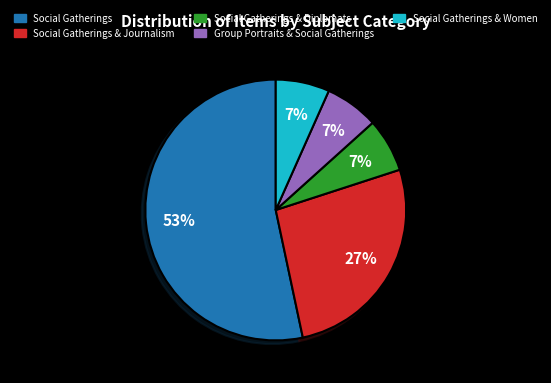

To the nearest percent, what is the average slice percentage?

20%